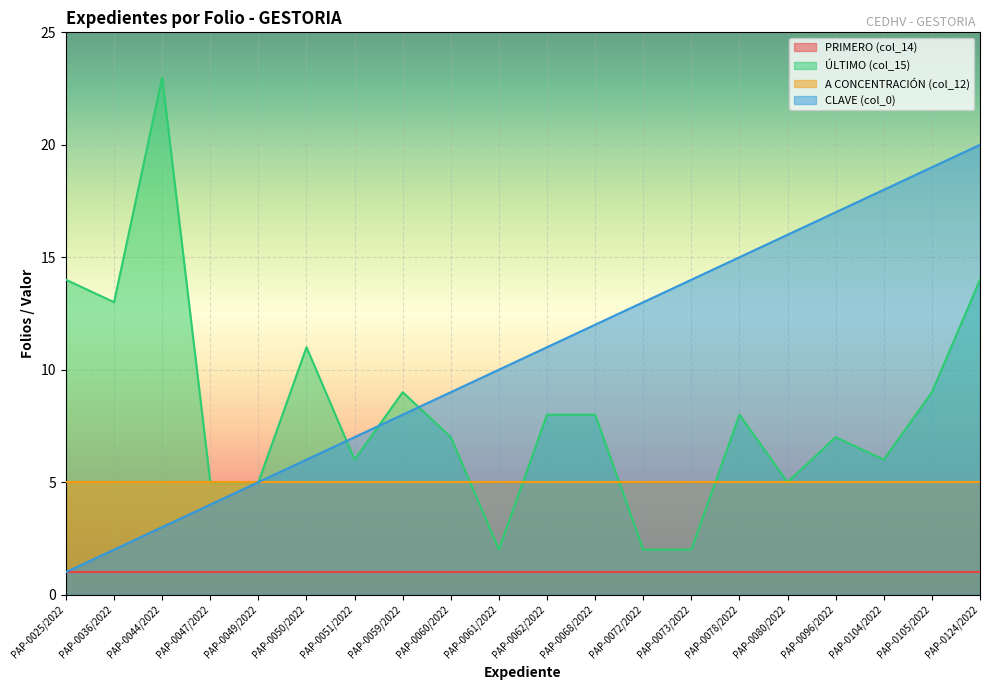

What is the total value across all series at PAP-0061/2022?

18